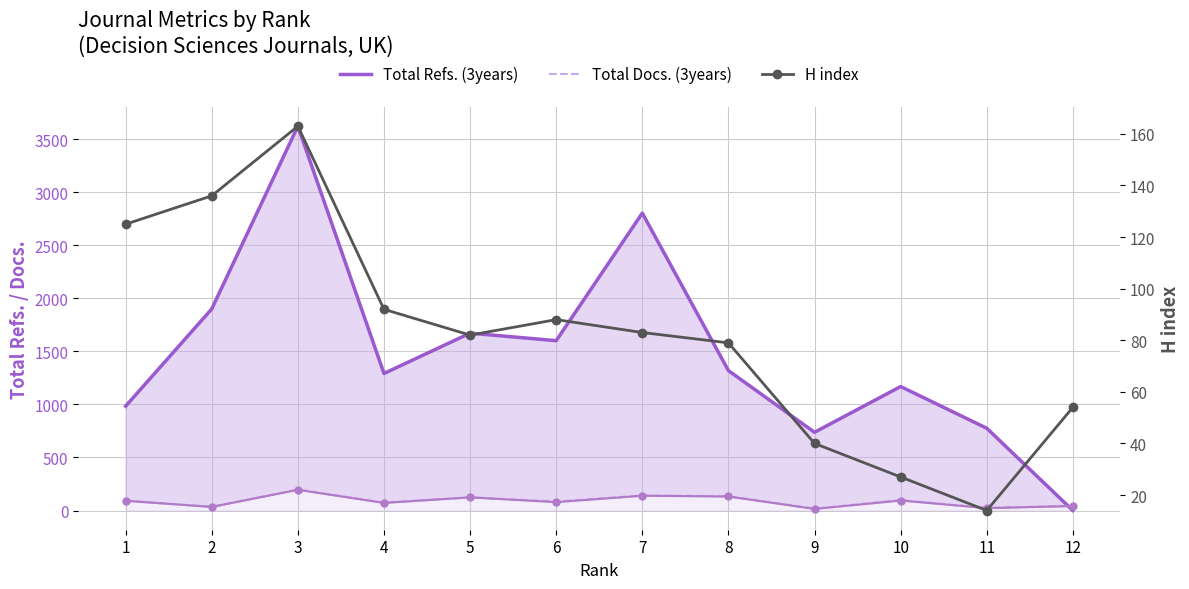

Between 8 and 9, which series saw the biggest shift?

Total Refs. (3years)